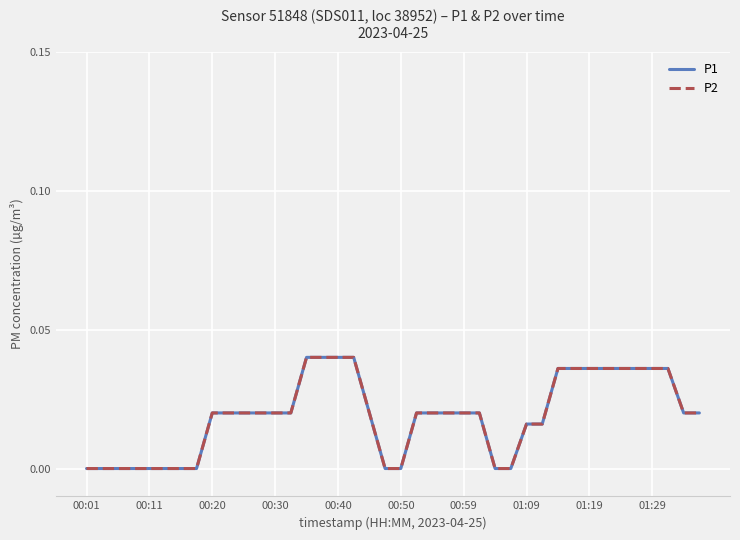

True or false: P2 has more than 0 points higher than both neighbors.

False